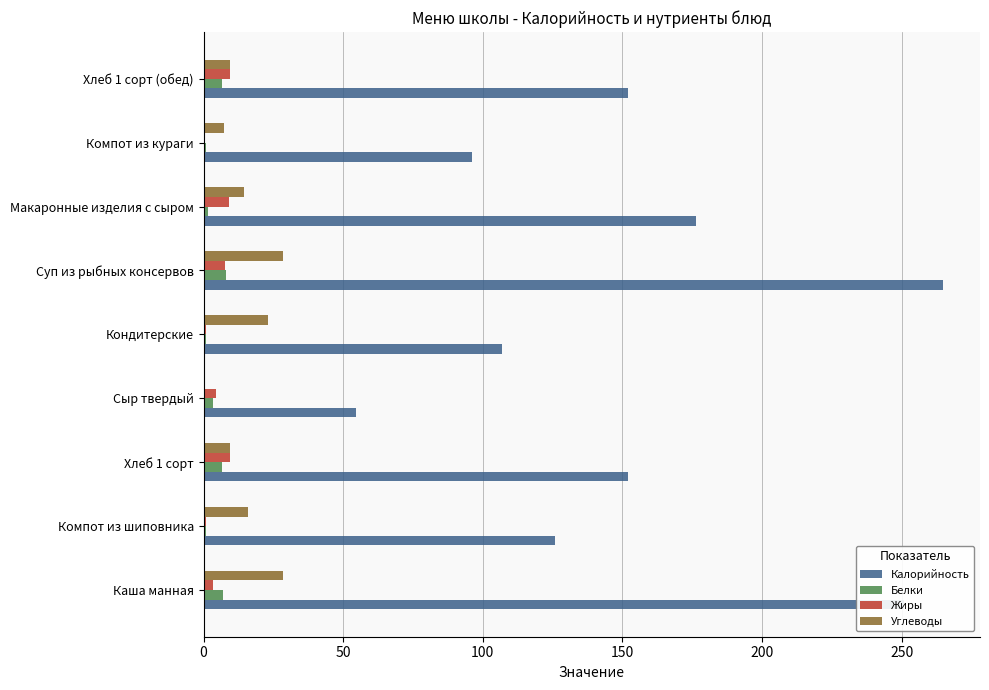

Is it true that Углеводы equals 28.2 at Компот из шиповника?

False